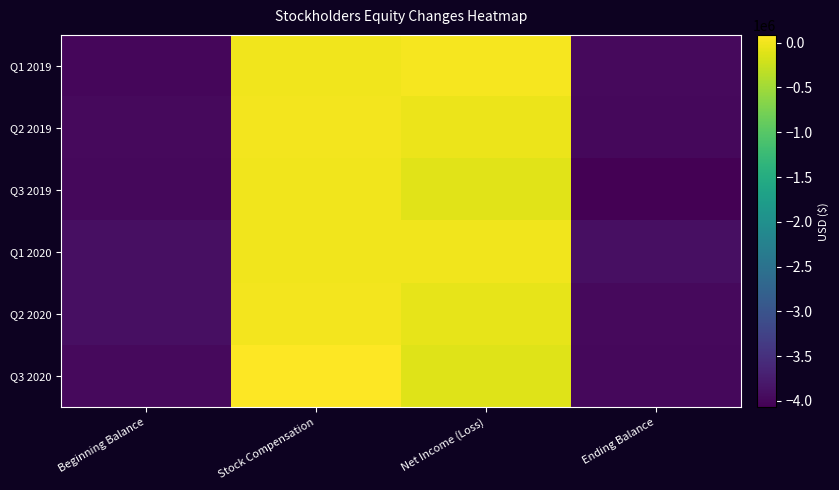

List the series in order of their peak value, highest first.

Q3 2020, Q1 2019, Q2 2020, Q2 2019, Q3 2019, Q1 2020